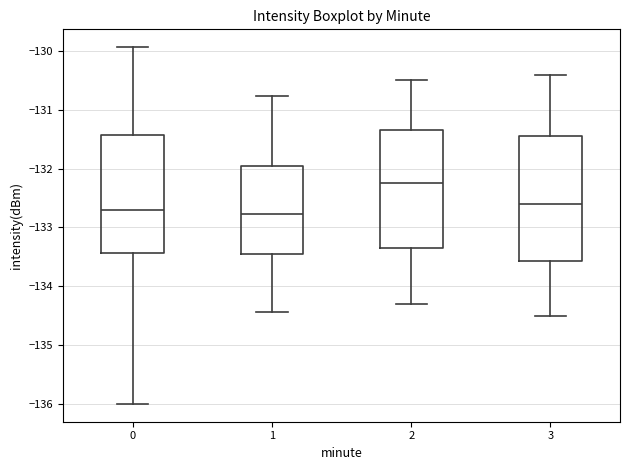

Where is the lower edge of the box at x = 2 on the y-axis? The values are not printed on the chart, so give them approximately, as read against the axis.

-133.3